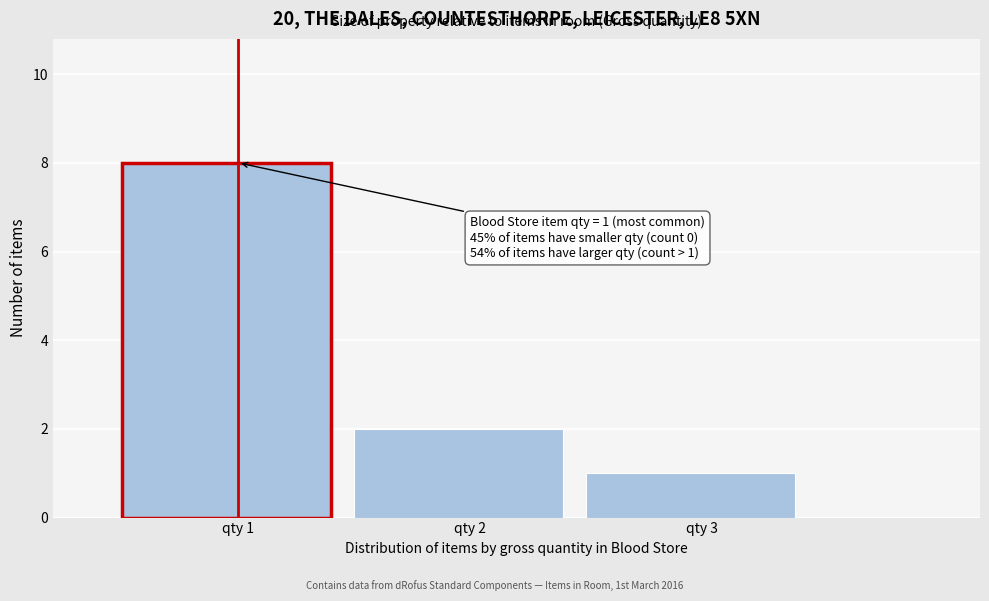

Over which range of the x-axis is the bar tallest?

0.5 to 1.5